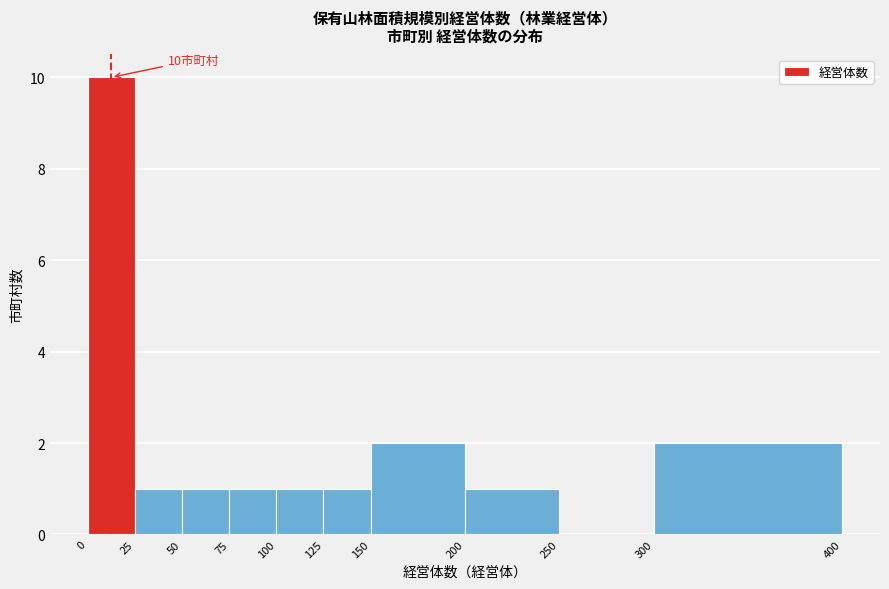

Which range on the x-axis has the tallest bar?

0 to 25